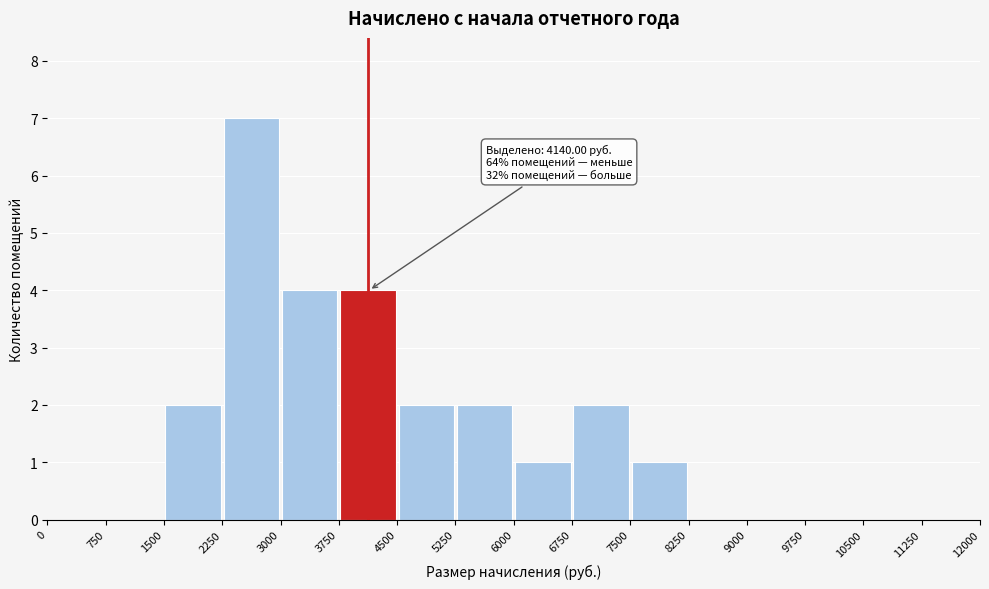

Over which range of the x-axis is the bar tallest?

2250 to 3000